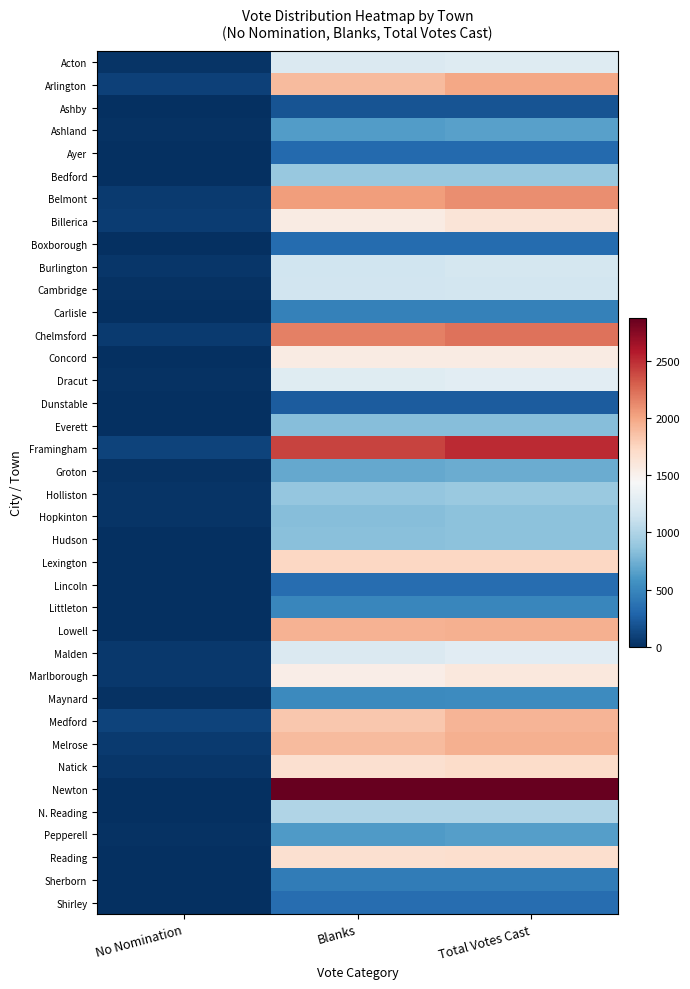

At which category is the sum across all series the highest?

Total Votes Cast